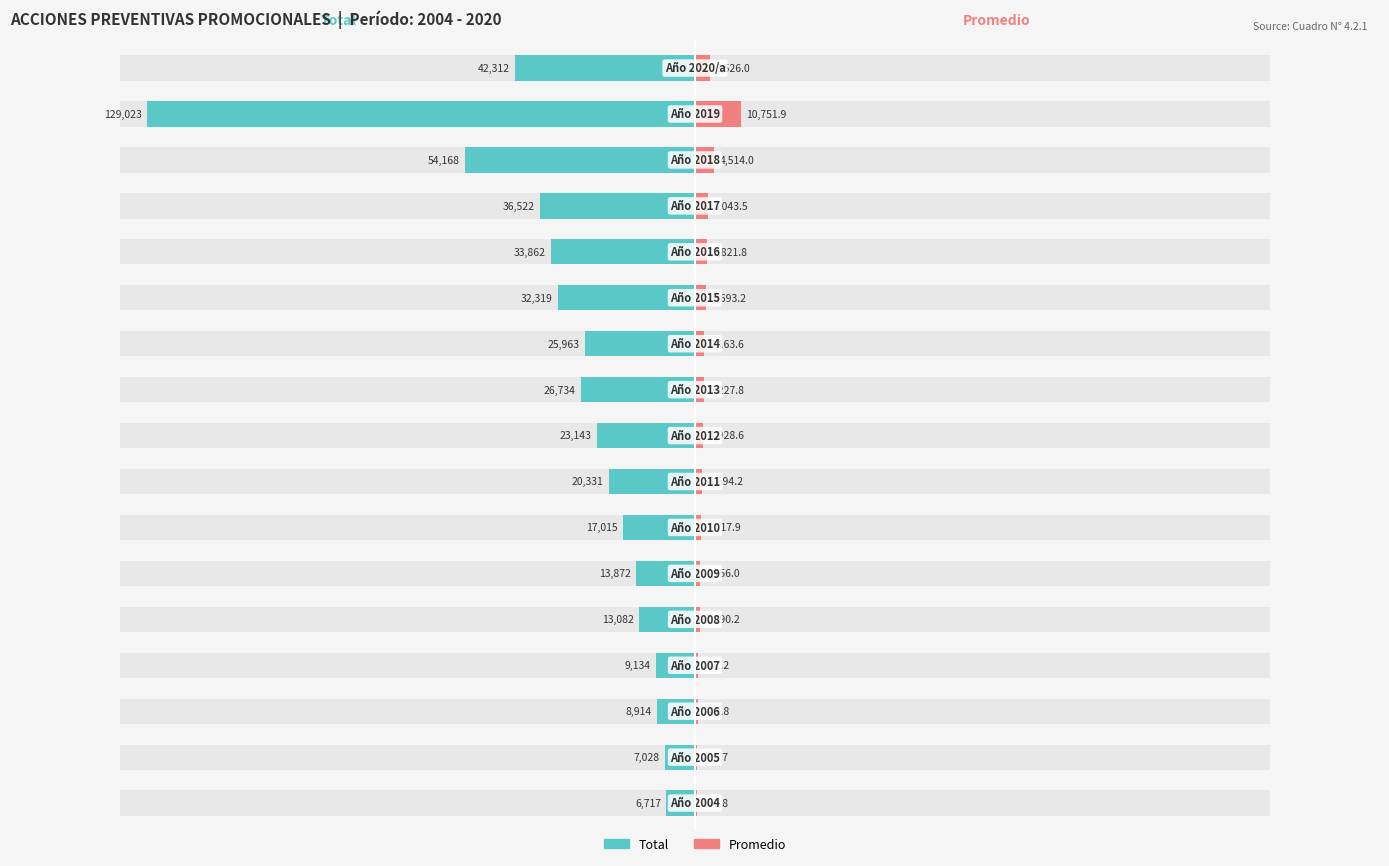

How many bars are there in total?

34